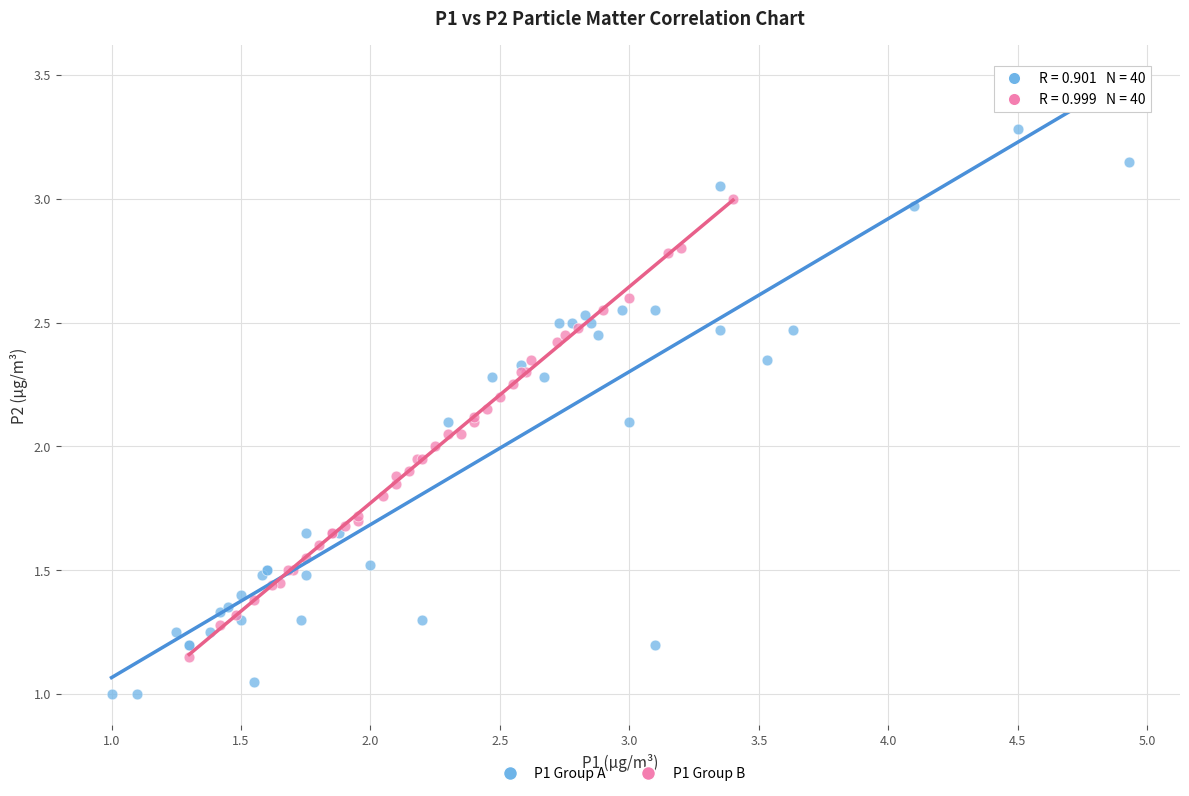

What are all the series names shown in the legend?

P1 Group A, P1 Group B